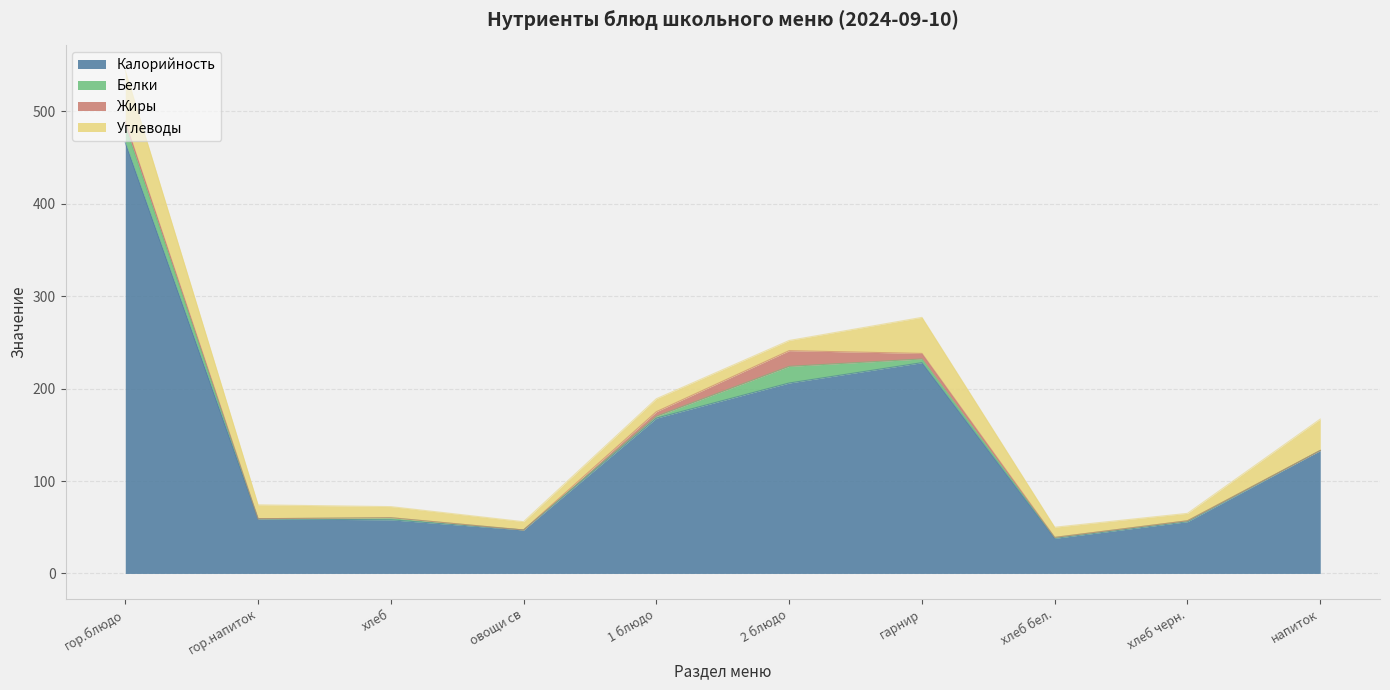

Which series has the widest spread of values?

Калорийность